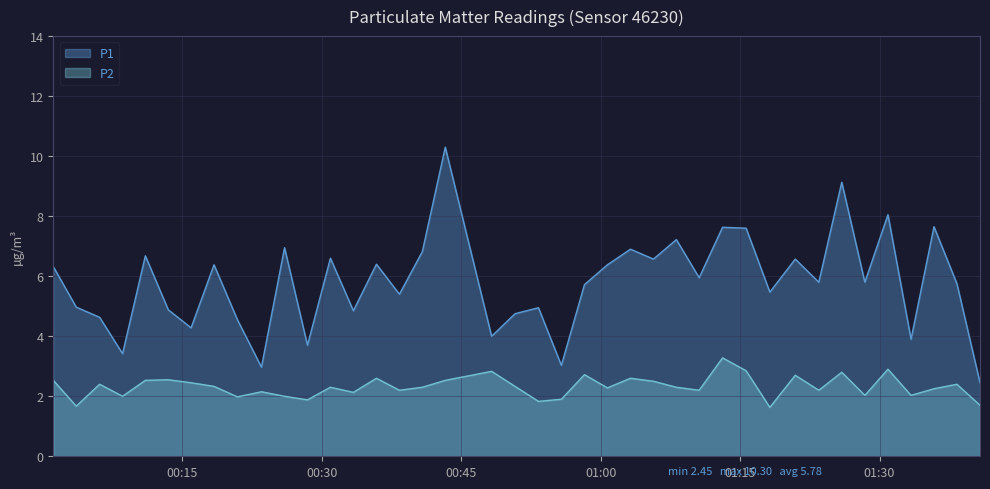

List the series in order of their overall mean, lowest first.

P2, P1